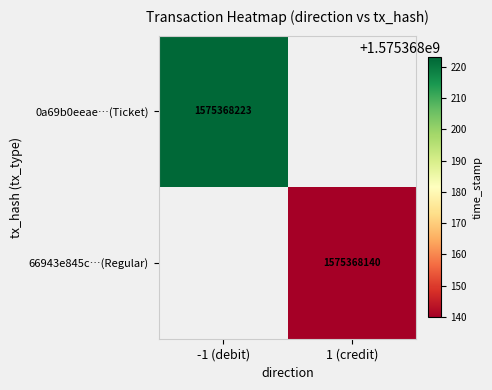

The value of 0a69b0eeae…(Ticket) at -1 (debit) is 1575368223. True or false?

True